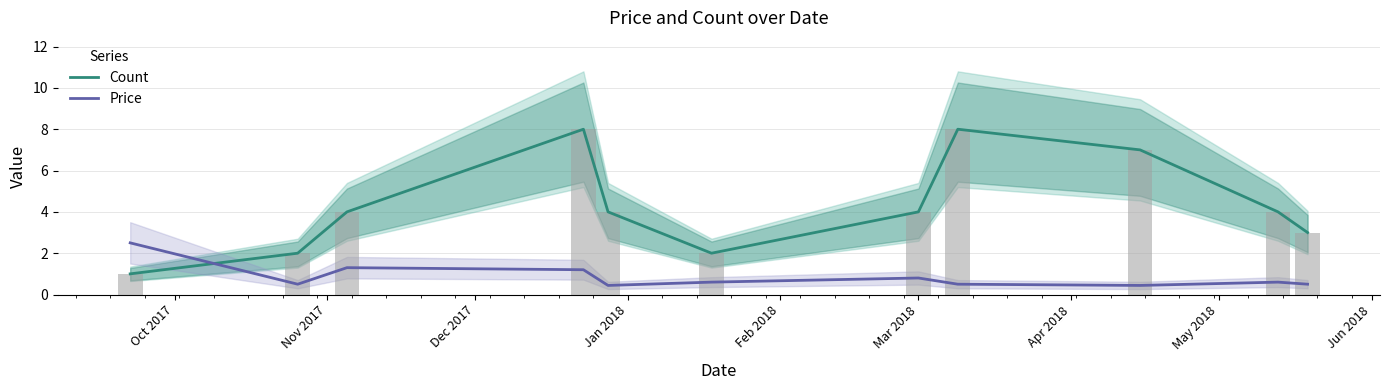

At which category is the sum across all series the highest?

Jan 2018